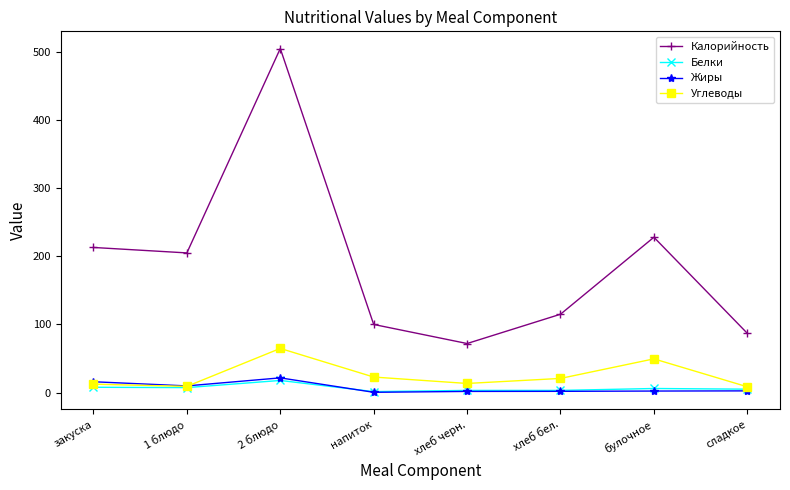

Which series has the largest total across all categories?

Калорийность